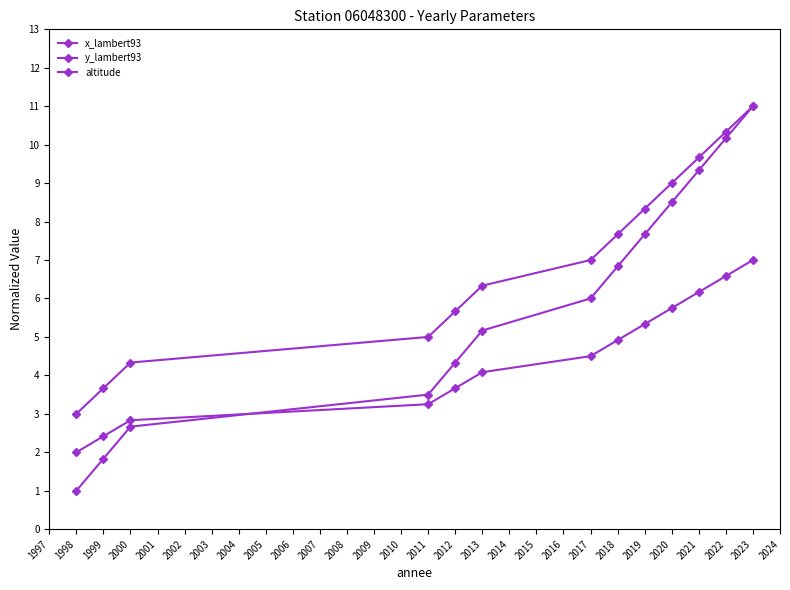

How many lines are shown in the chart?

3